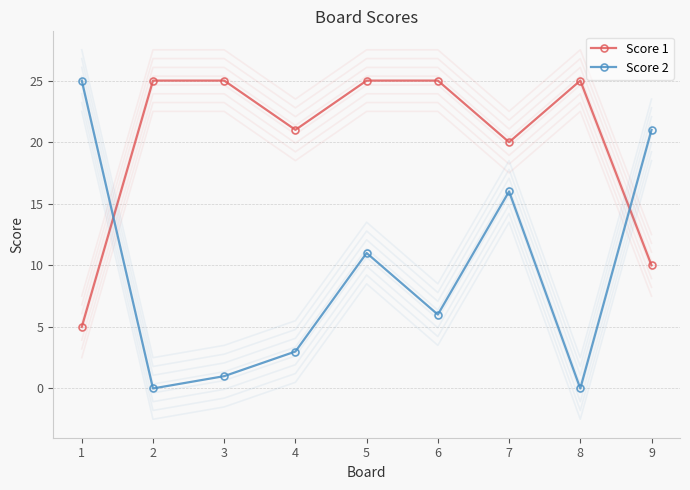

What is the difference between the highest and lowest values at 8?

25